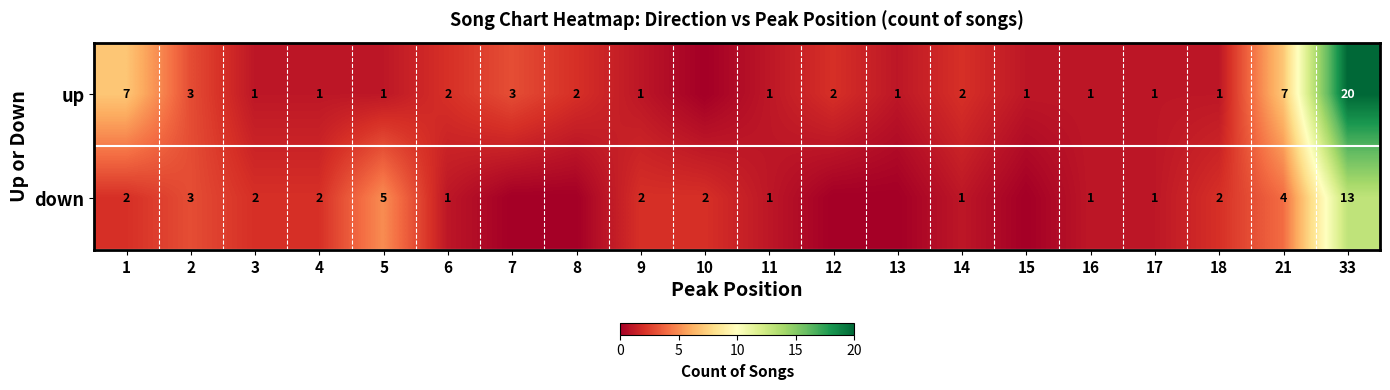

The value of up at 1 is 4. True or false?

False